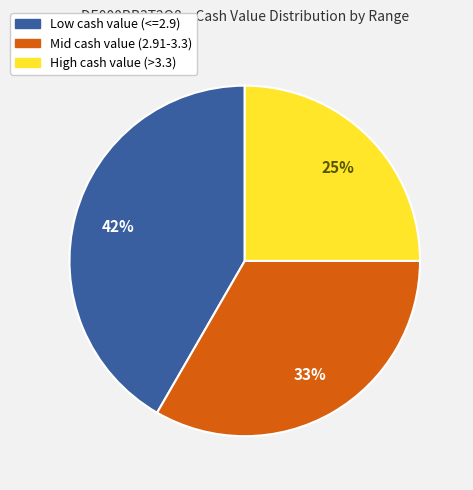

Is the sum of Mid cash value (2.91-3.3) and High cash value (>3.3) greater than half?

Yes